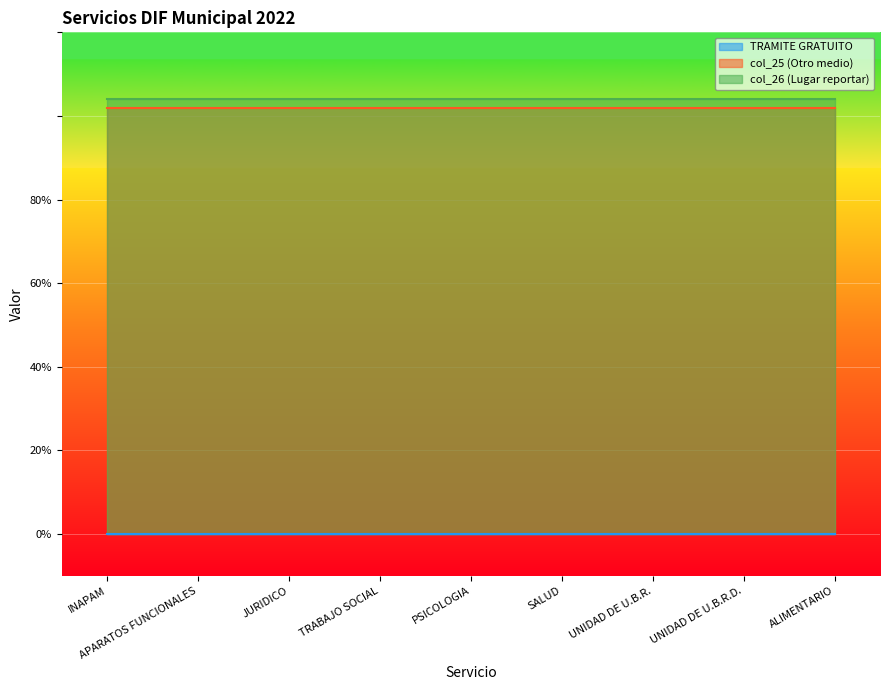

Which has a higher value, APARATOS FUNCIONALES or INAPAM?

APARATOS FUNCIONALES